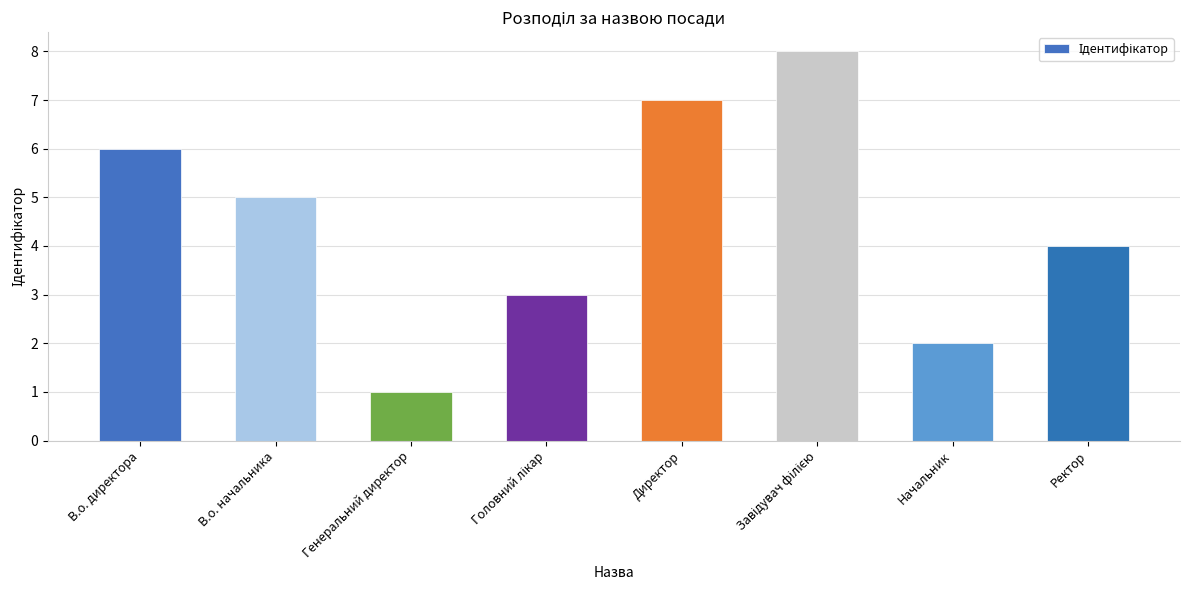

What is the label of the 3rd bar from the left?

Генеральний директор